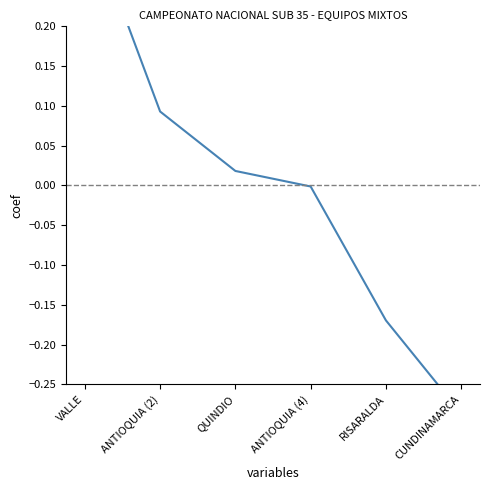

True or false: there are more than 1 points higher than both neighbors.

False